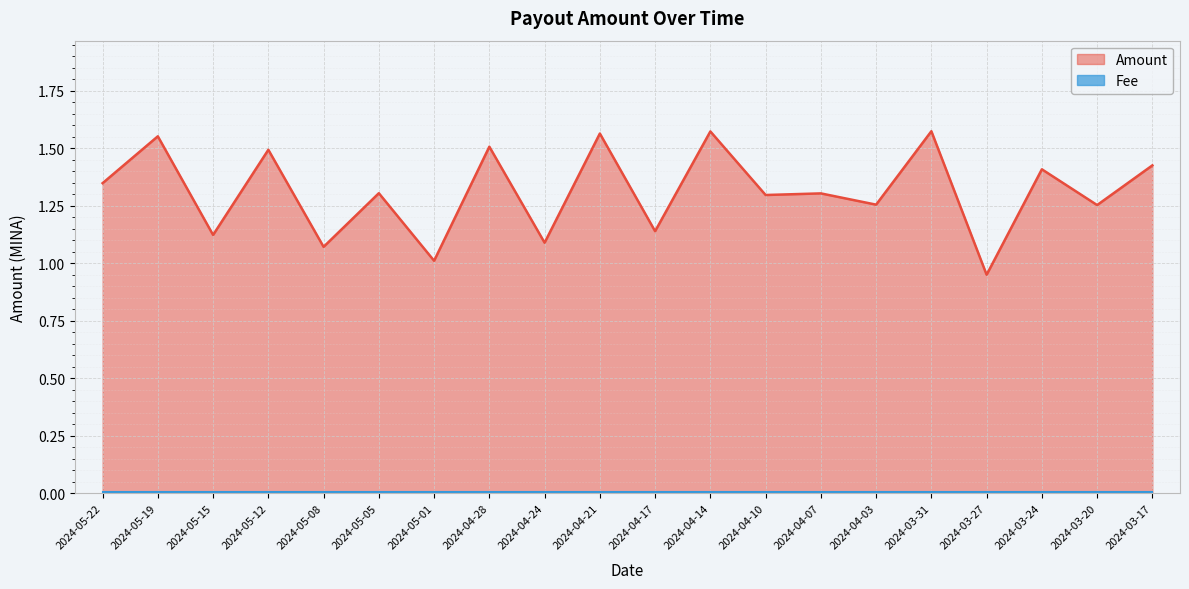

True or false: there are more than 0 points higher than both neighbors.

True